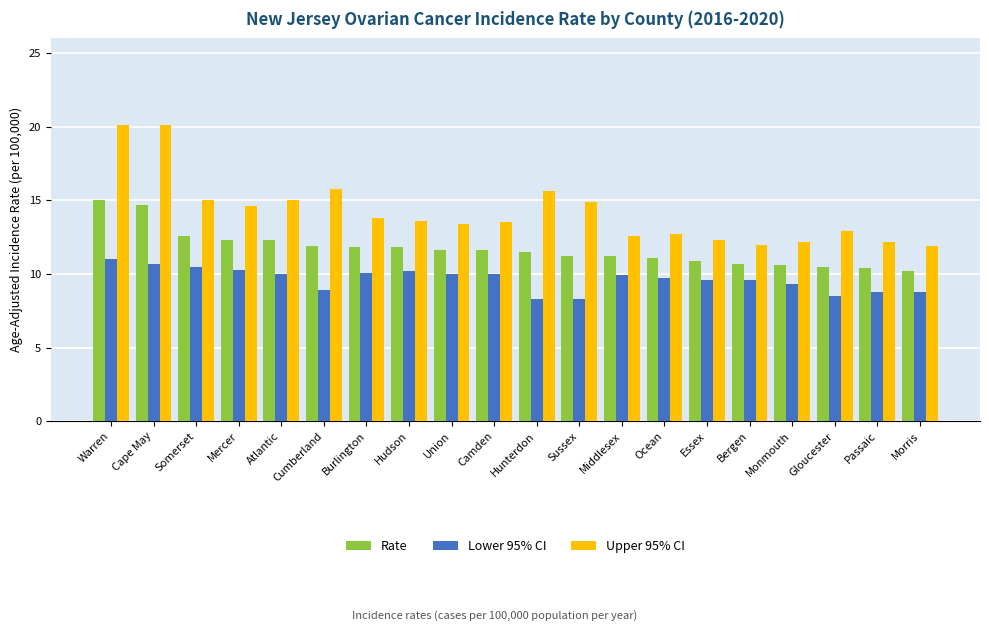

What is the total value across all series at Morris?

30.9